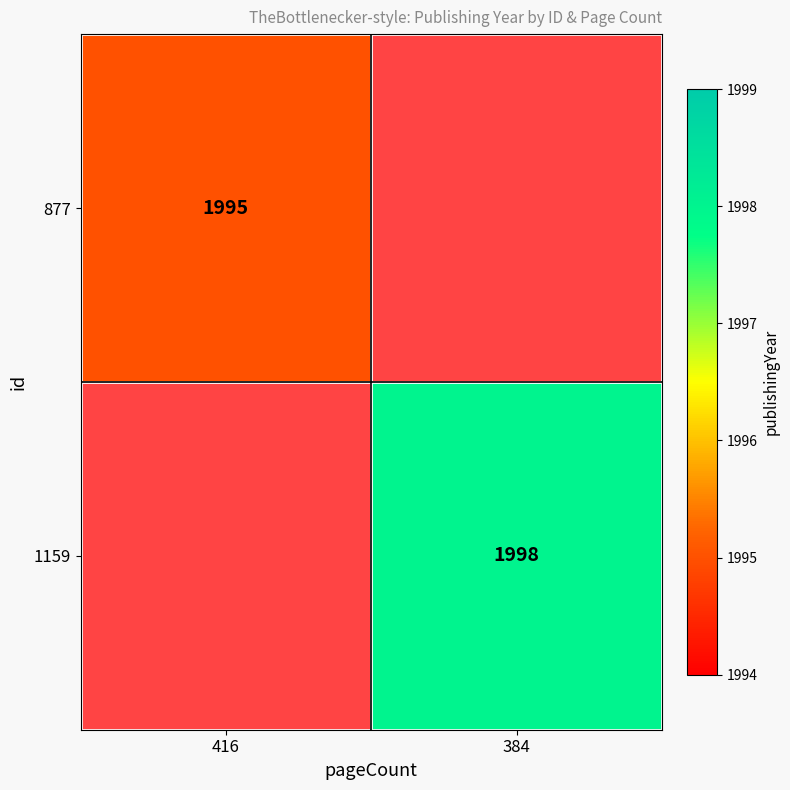

True or false: 1159 has a value of 1998 at 384.

True